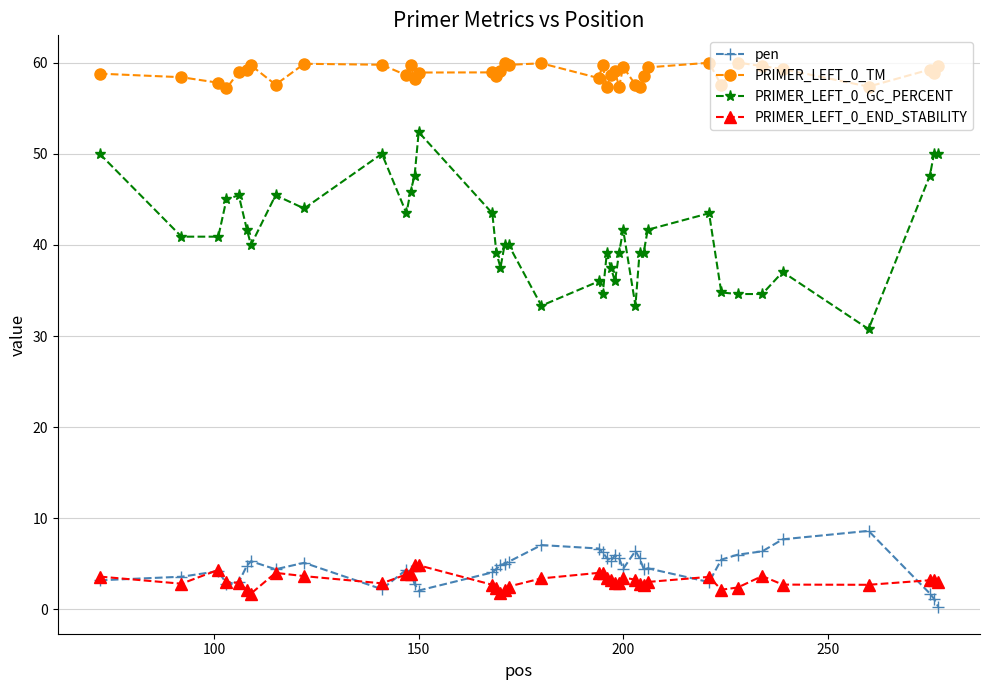

What is the minimum value for PRIMER_LEFT_0_END_STABILITY?

1.8